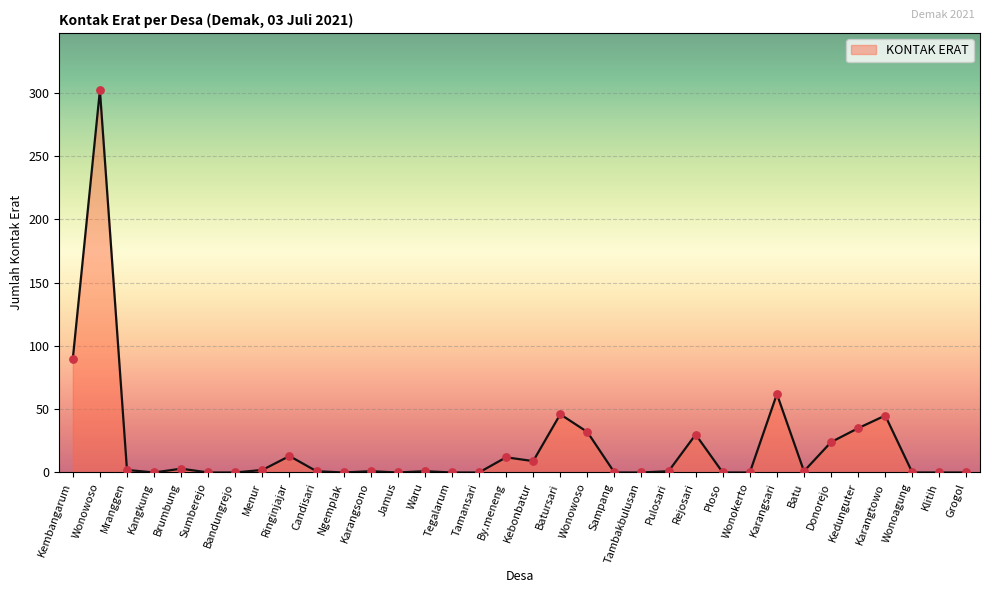

Does the chart have visible grid lines?

Yes